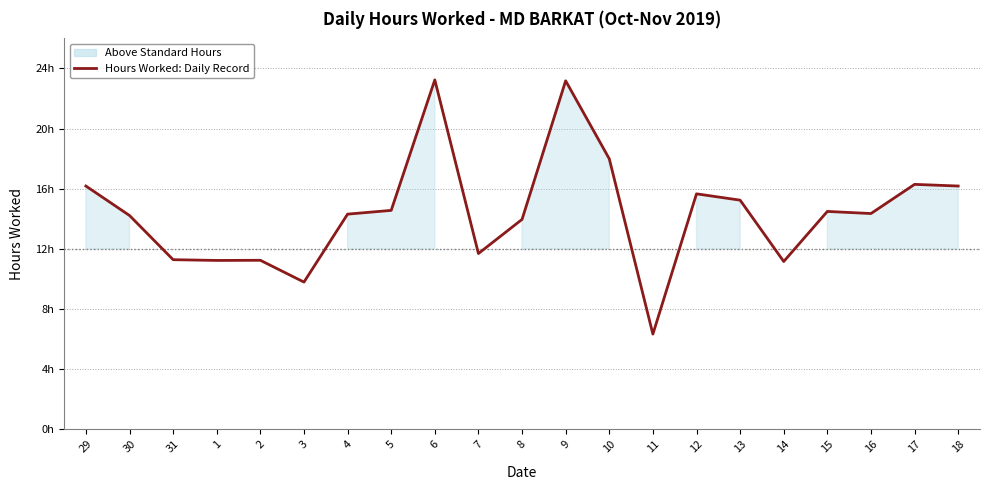

Reading right to left, list all the values displayed in this chart.

18=16.2	17=16.3	16=14.3	15=14.5	14=11.2	13=15.2	12=15.7	11=6.3	10=18.0	9=23.2	8=14.0	7=11.7	6=23.2	5=14.6	4=14.3	3=9.8	2=11.2	1=11.2	31=11.3	30=14.2	29=16.2